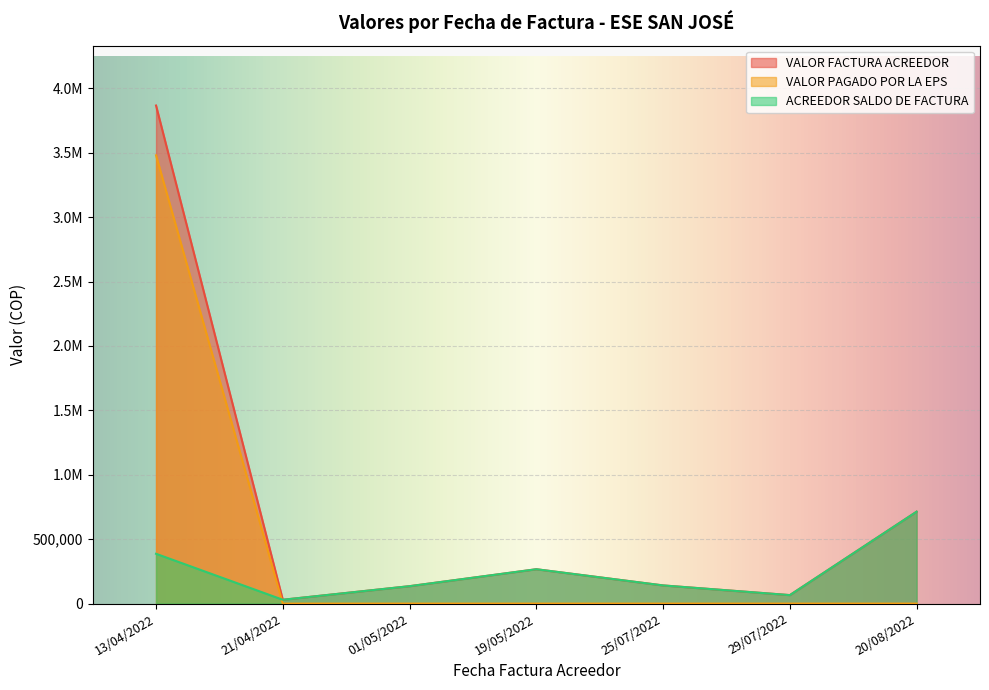

How many positive values does the VALOR PAGADO POR LA EPS series have?

1